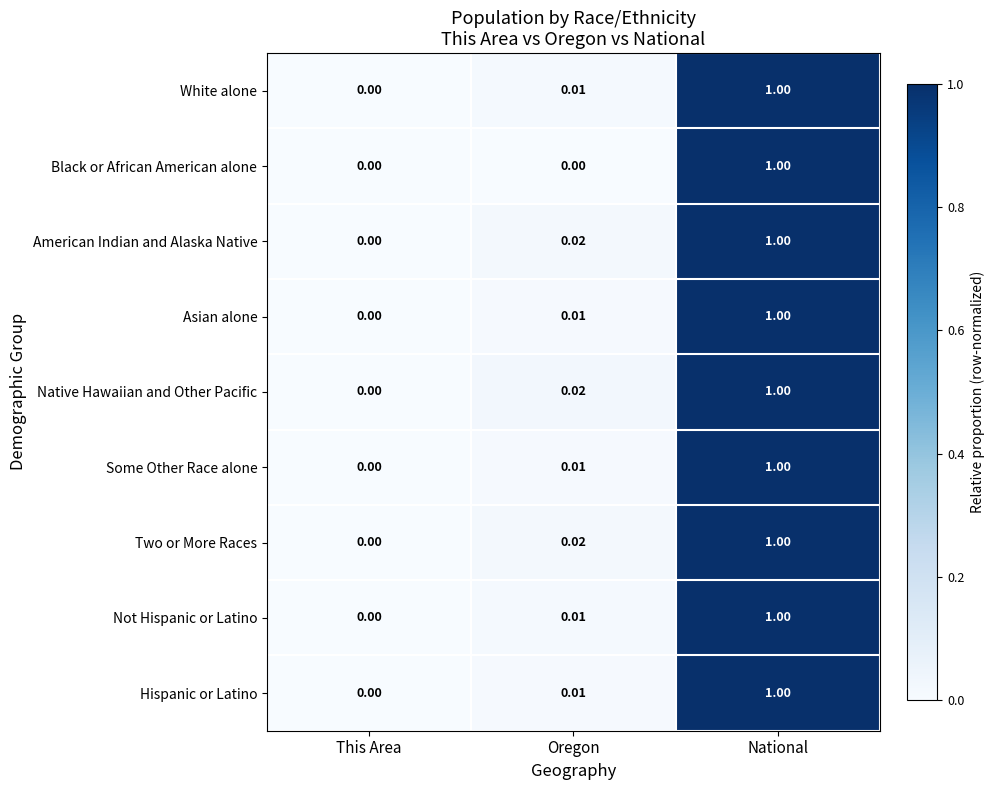

Is the value of Not Hispanic or Latino at Oregon greater than the value of Native Hawaiian and Other Pacific at This Area?

Yes